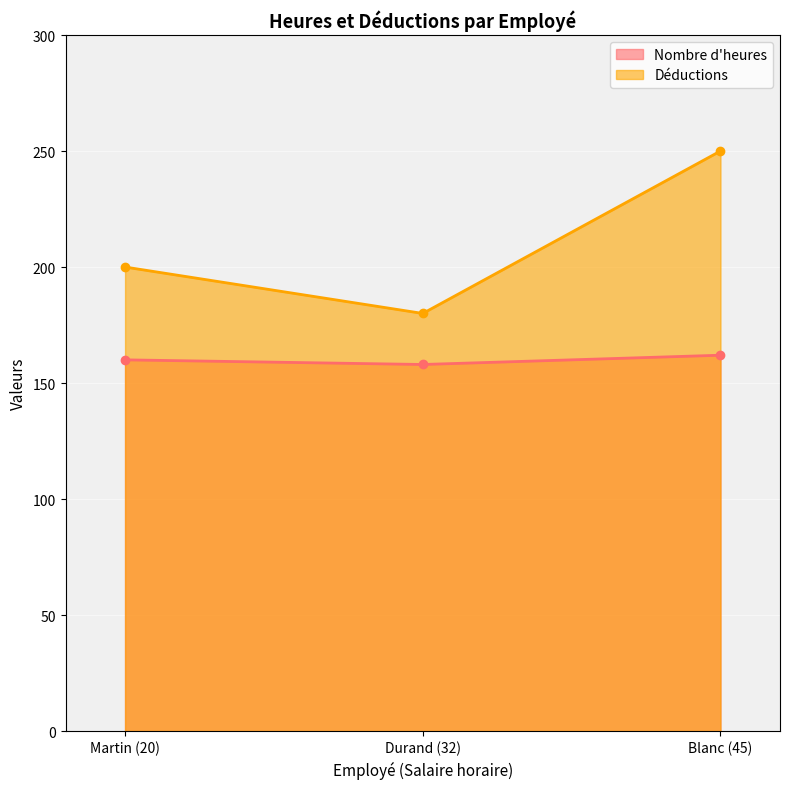

What is the label of the 2nd point from the left?

Durand (32)